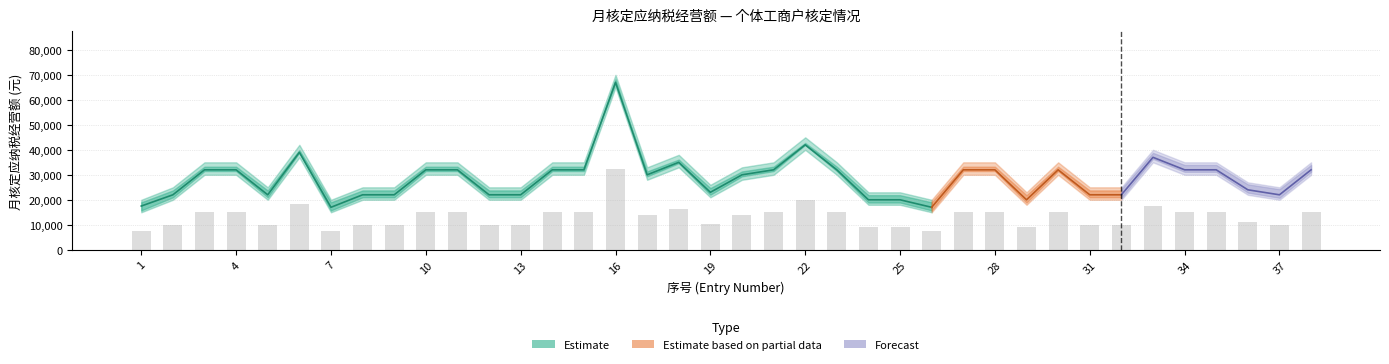

The mid series shows 22000 at 32. True or false?

True